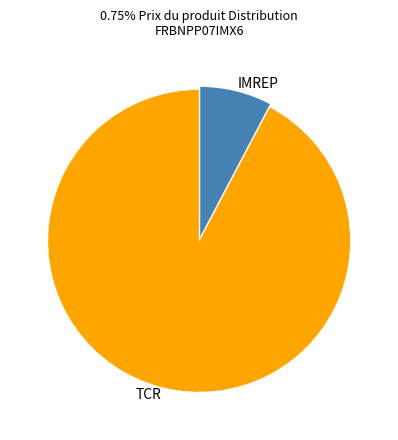

Which has a higher value, TCR or IMREP?

TCR